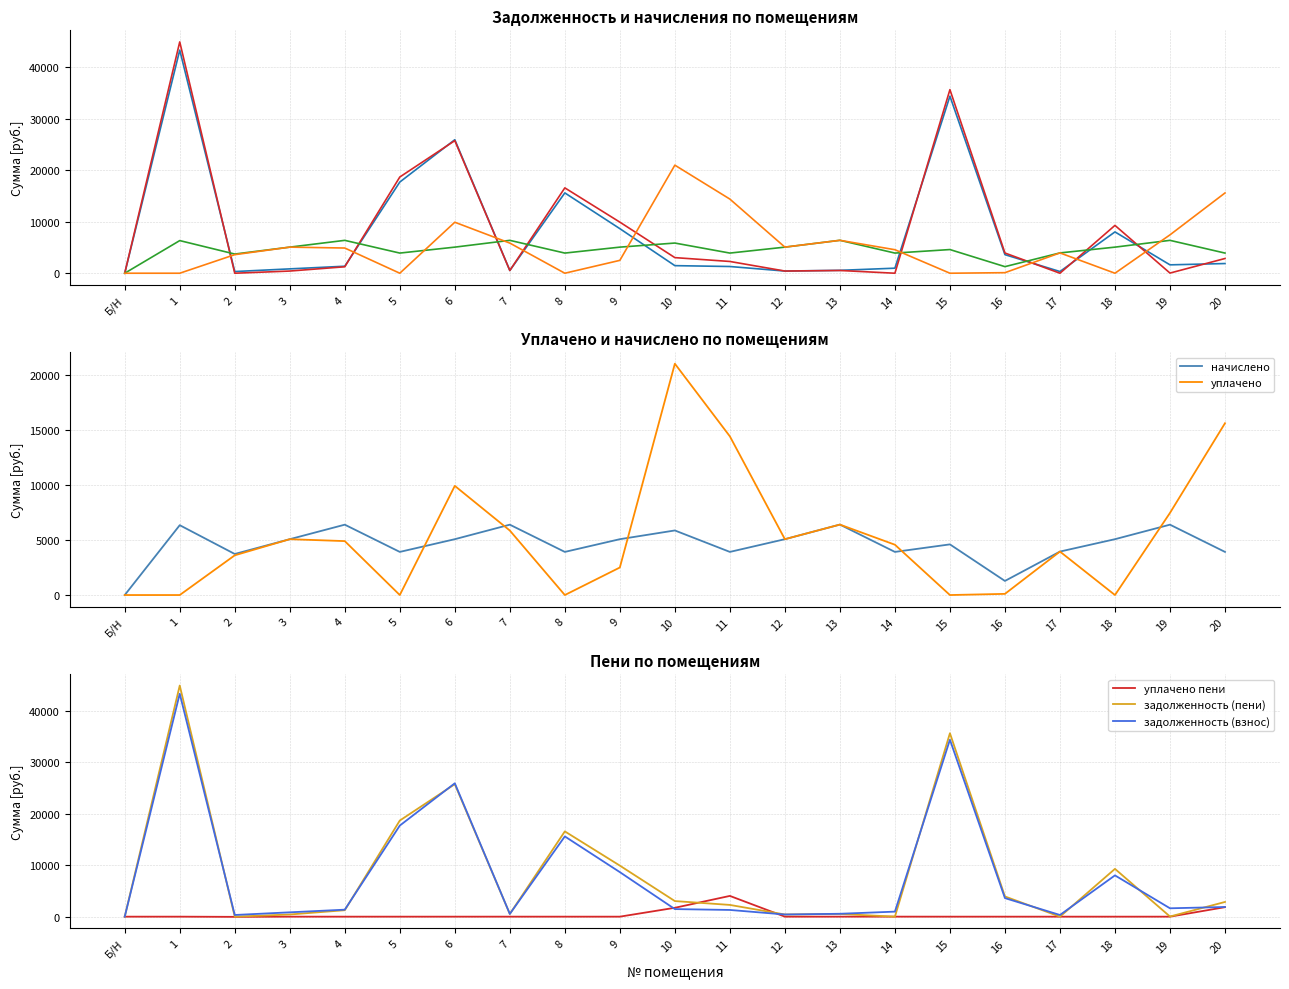

Which has a higher value, 8 or 10?

8